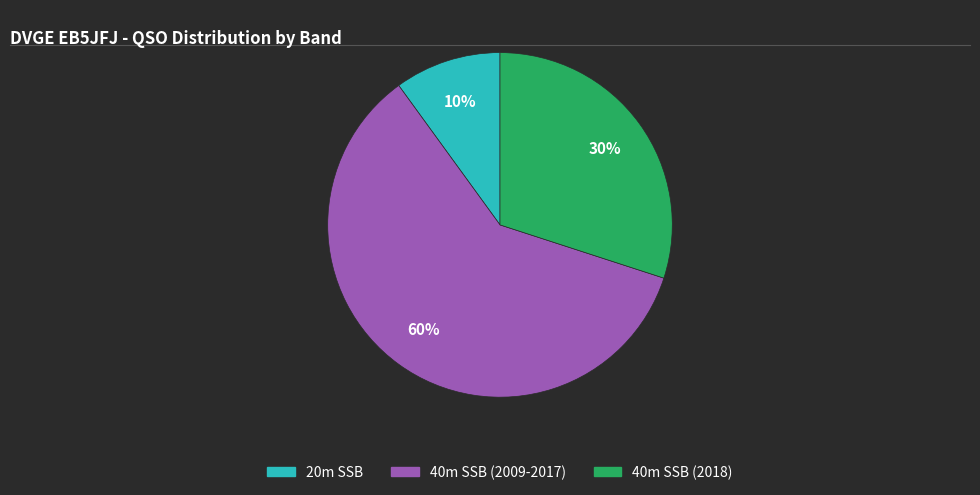

Combined, do 40m SSB (2018) and 20m SSB account for over 50%?

No